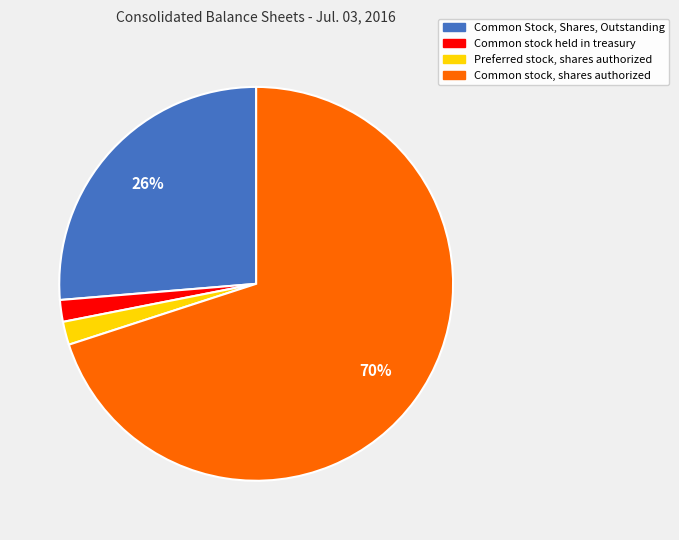

Is the sum of Common Stock, Shares, Outstanding and Common stock, shares authorized greater than half?

Yes